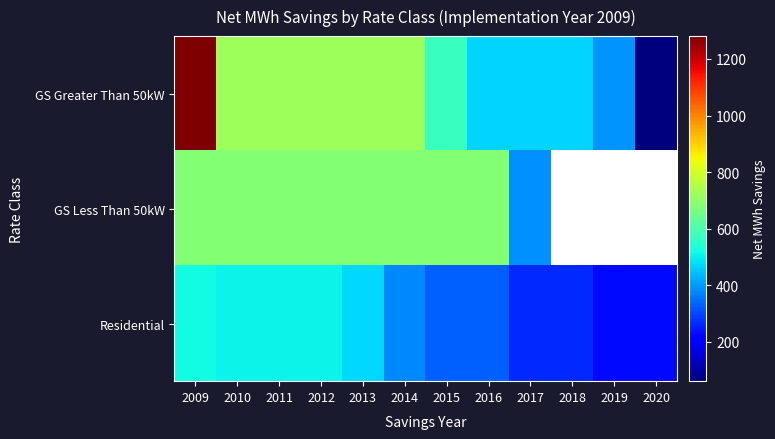

Count the number of data series in this chart.

3